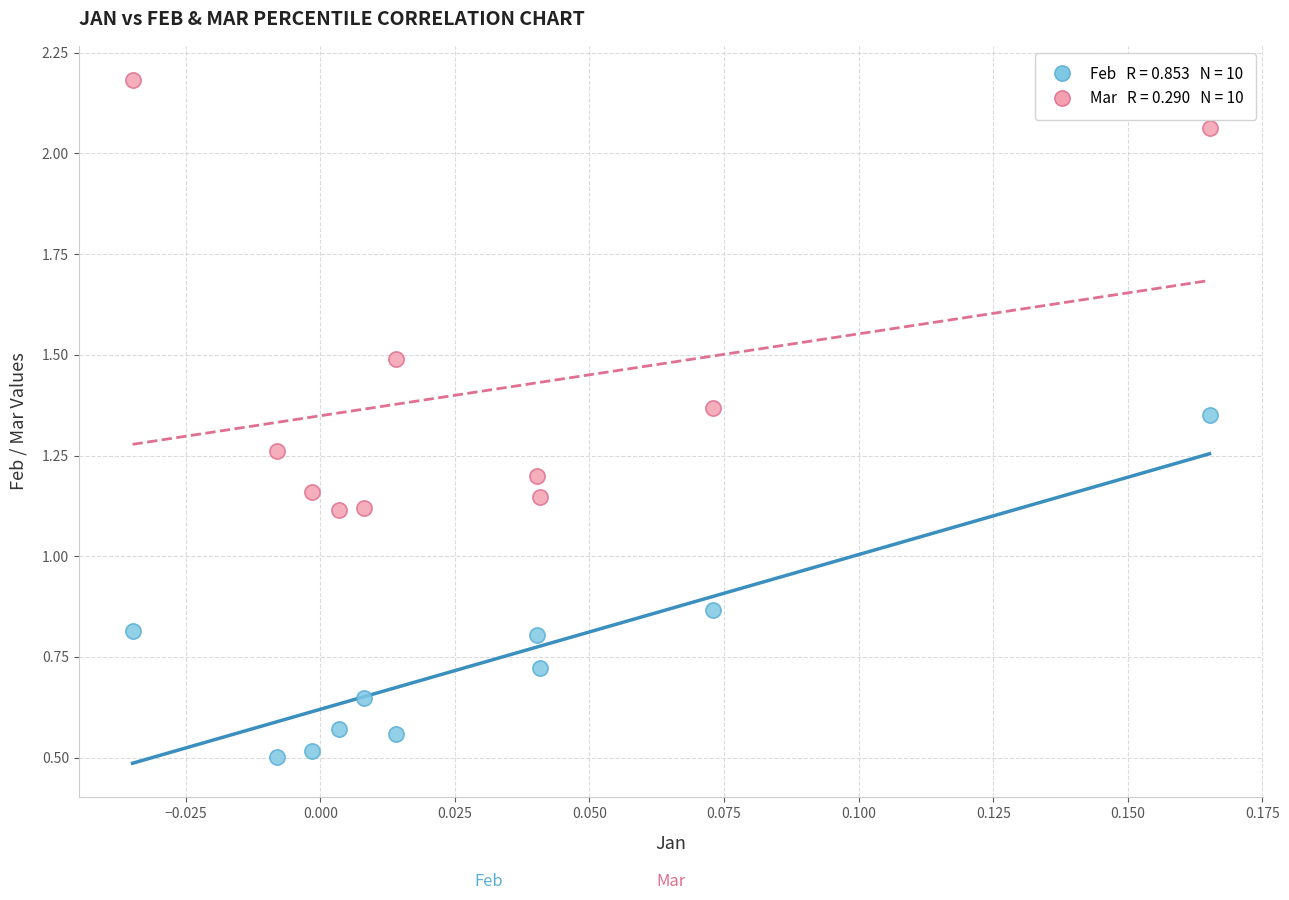

How many data points are displayed?

20